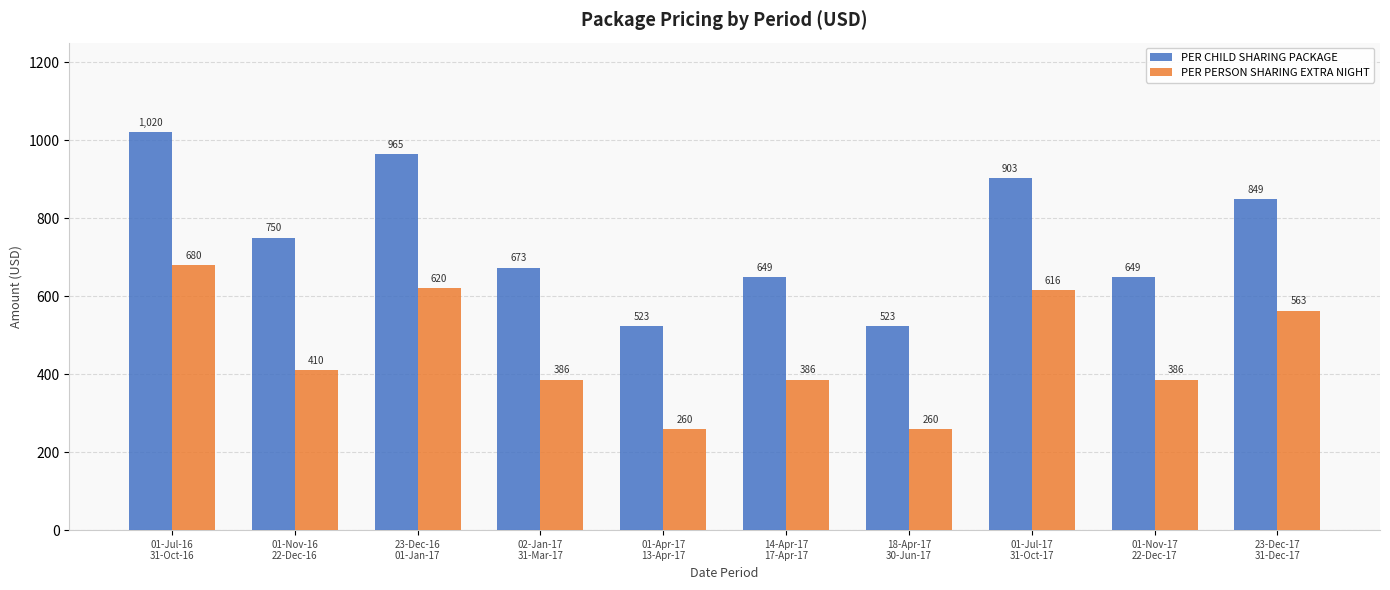

The PER PERSON SHARING EXTRA NIGHT series shows 620 at 23-Dec-16
01-Jan-17. True or false?

True